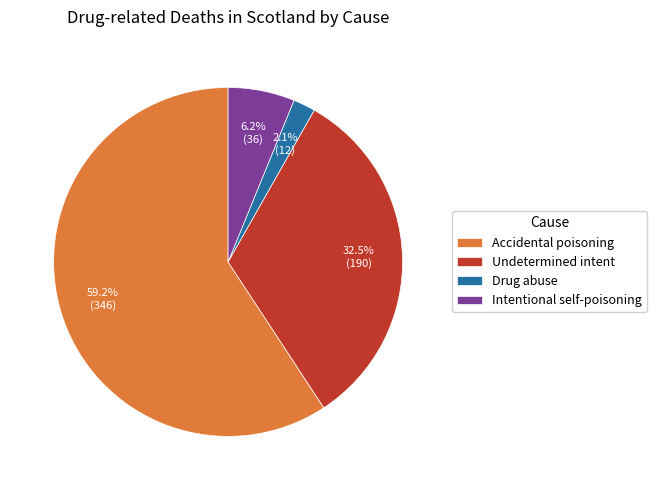

Which slice is the smallest?

Drug abuse